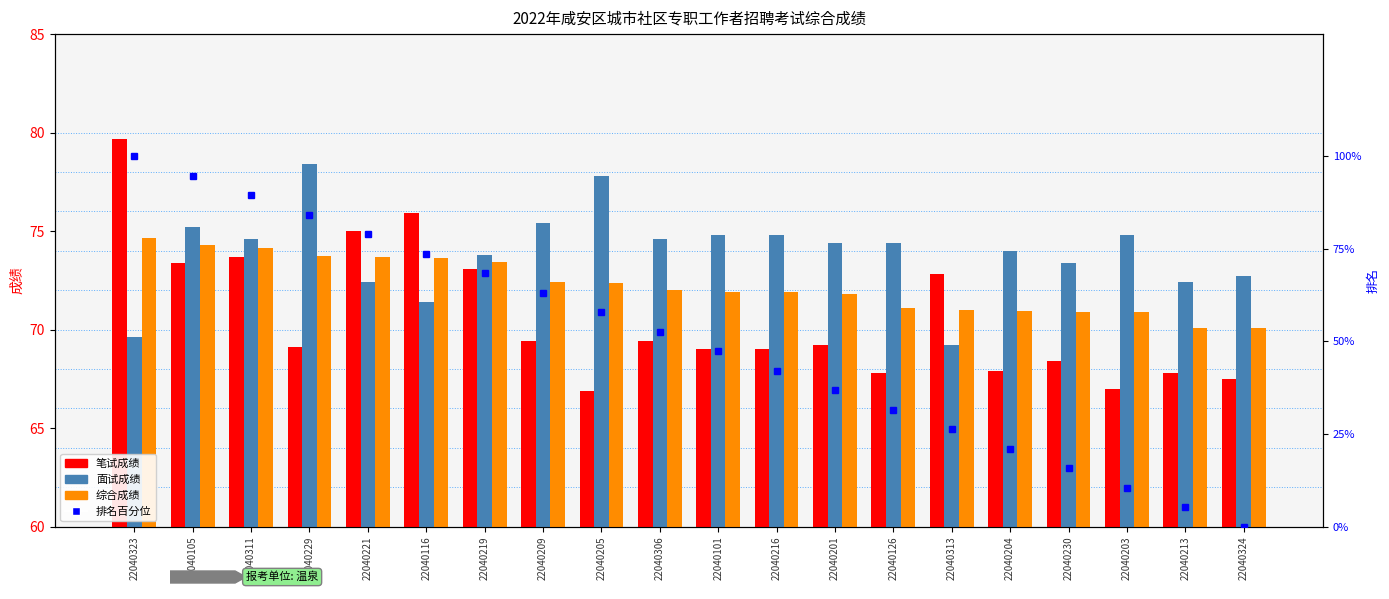

What position from the right is 22040216?

9